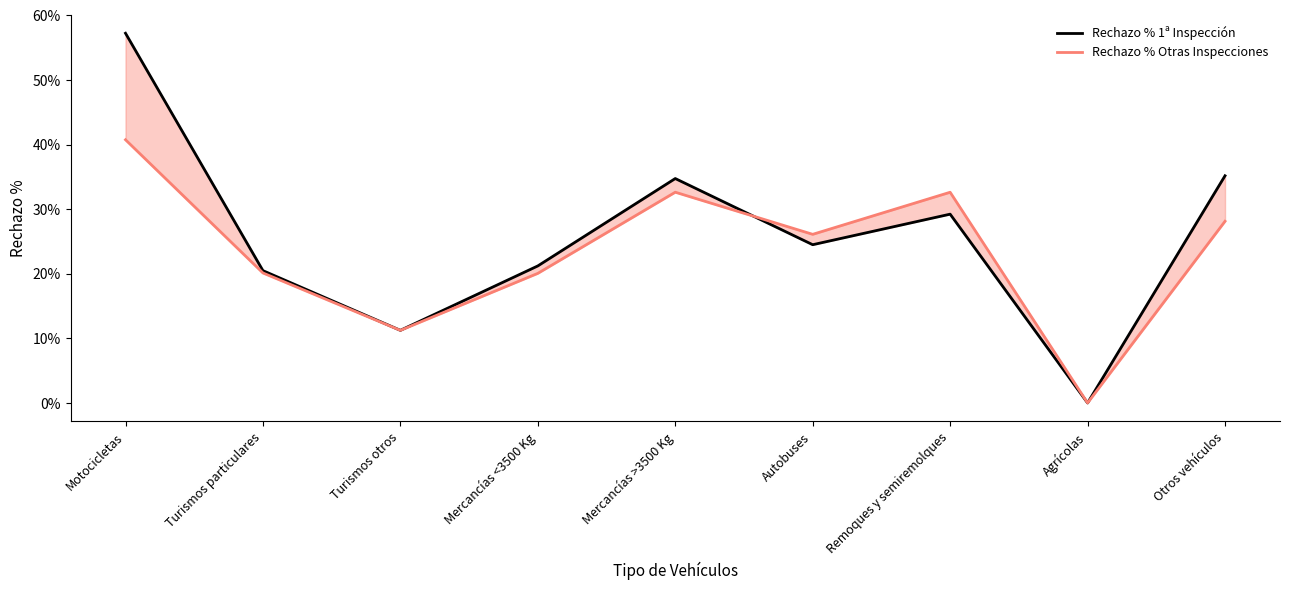

Reading right to left, list all the values displayed in this chart.

Rechazo % 1ª Inspección: 0.4	0.0	0.3	0.2	0.3	0.2	0.1	0.2	0.6
Rechazo % Otras Inspecciones: 0.3	0.0	0.3	0.3	0.3	0.2	0.1	0.2	0.4